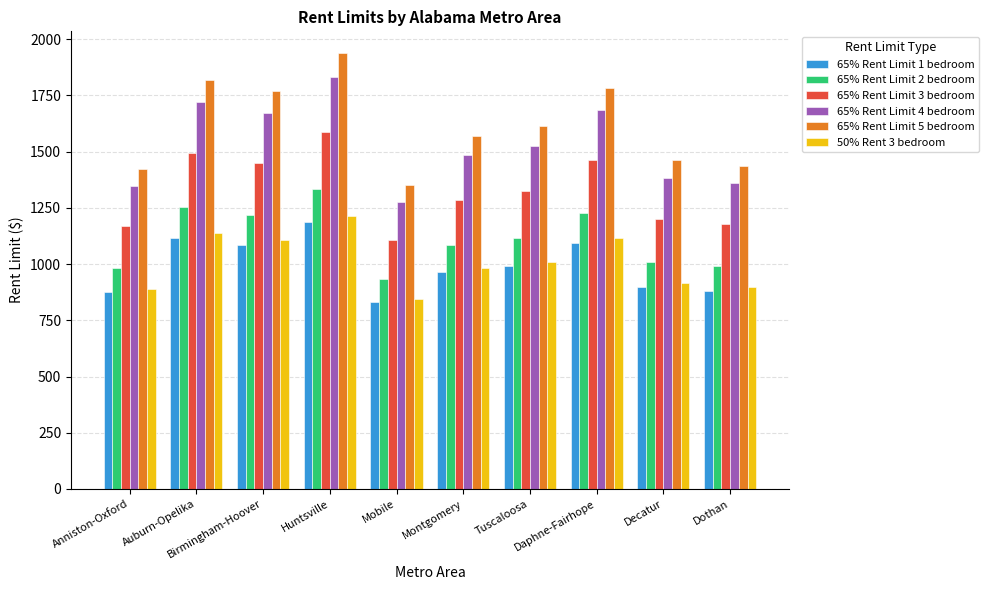

Read the 65% Rent Limit 5 bedroom value at Auburn-Opelika, to the nearest 10.

1820